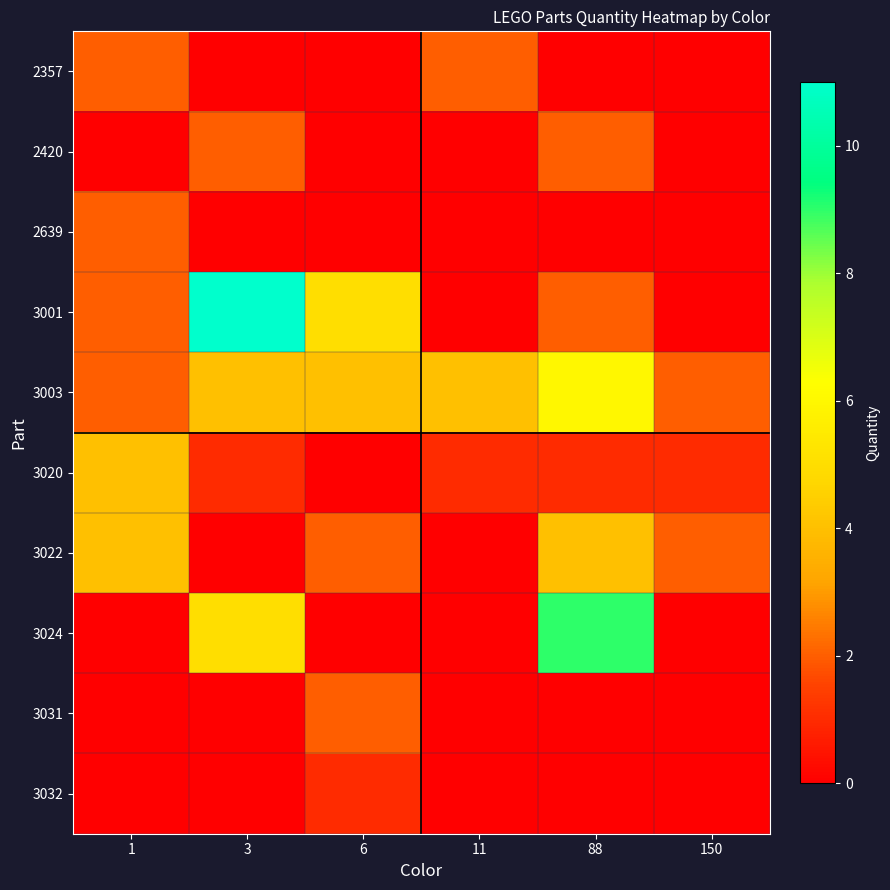

List the series in order of their peak value, lowest first.

3032, 2357, 2420, 2639, 3031, 3020, 3022, 3003, 3024, 3001